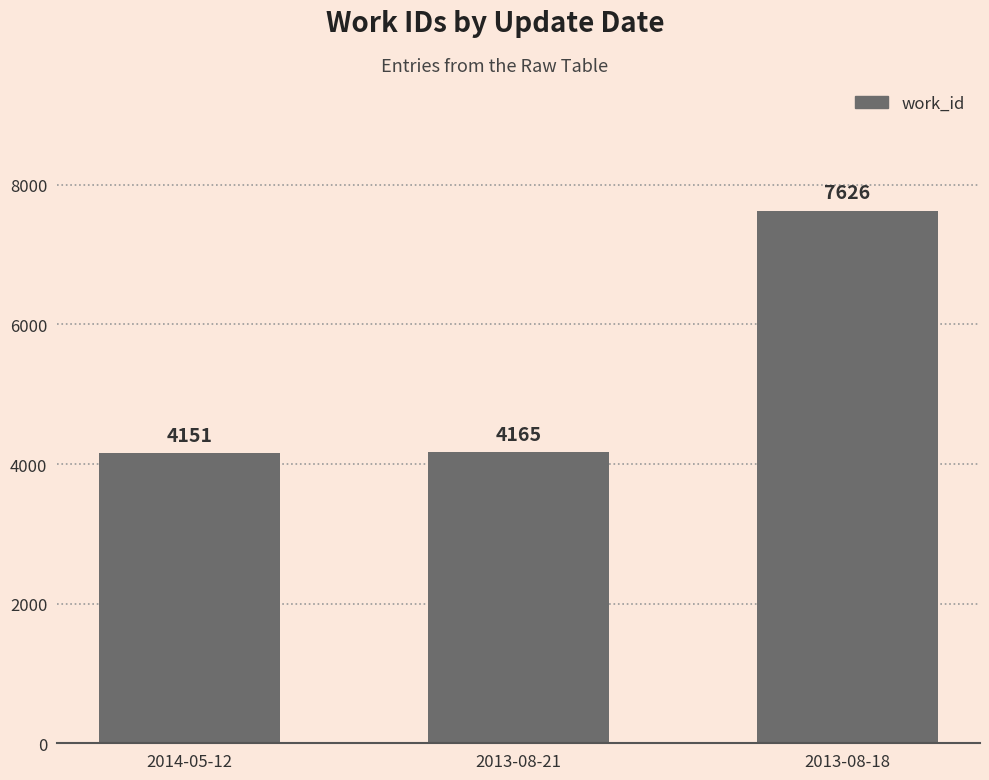

What value does the data have at 2013-08-18, to the nearest 100?

7600